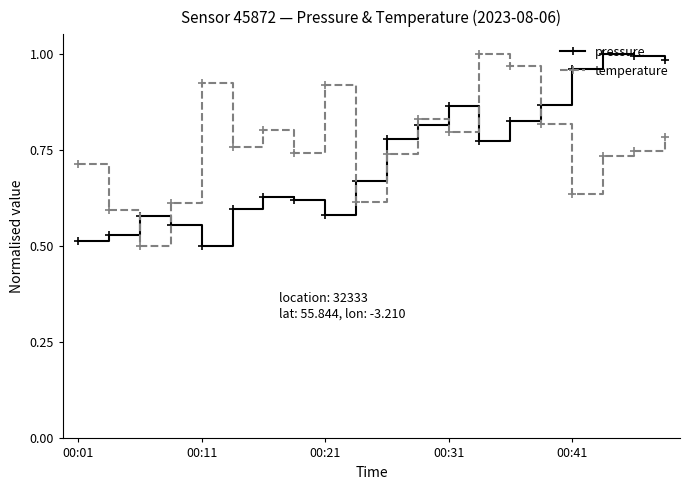

True or false: pressure and temperature cross at least once.

True